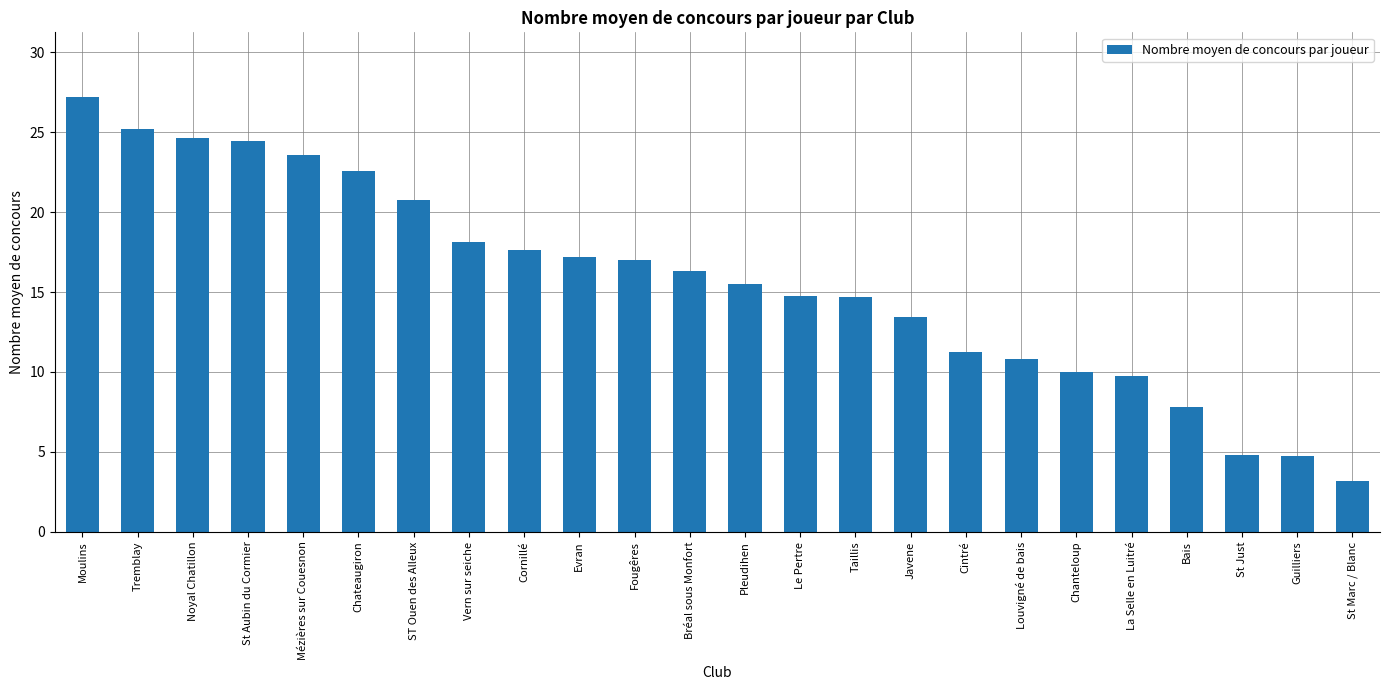

What value does the data have at Pleudihen?

15.5